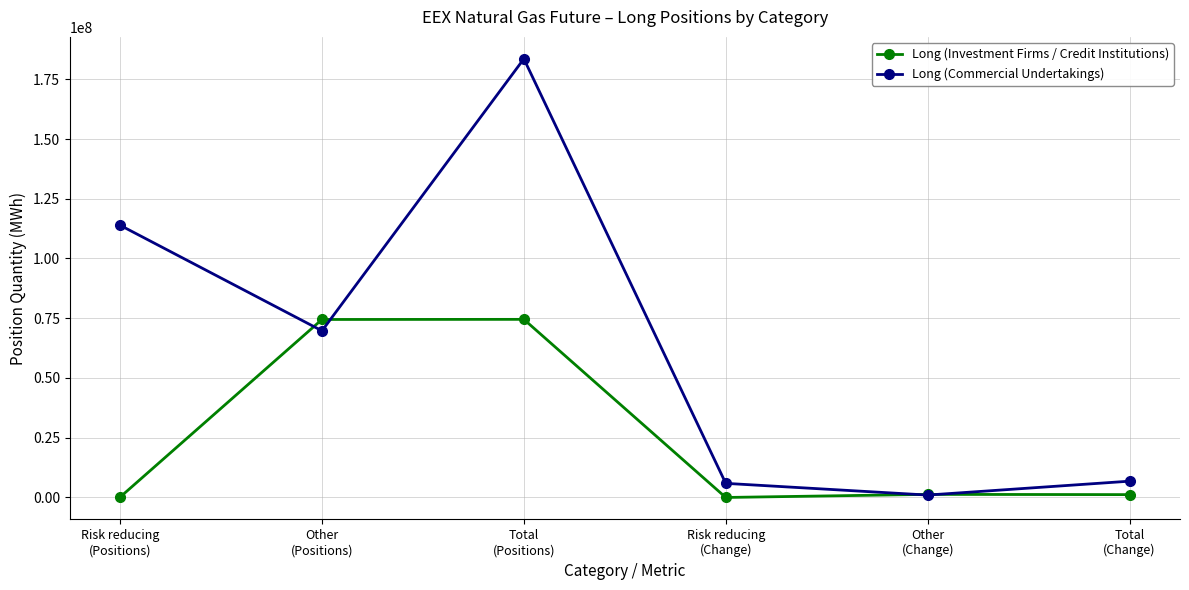

Which label corresponds to the largest value in the chart?

Total
(Positions)